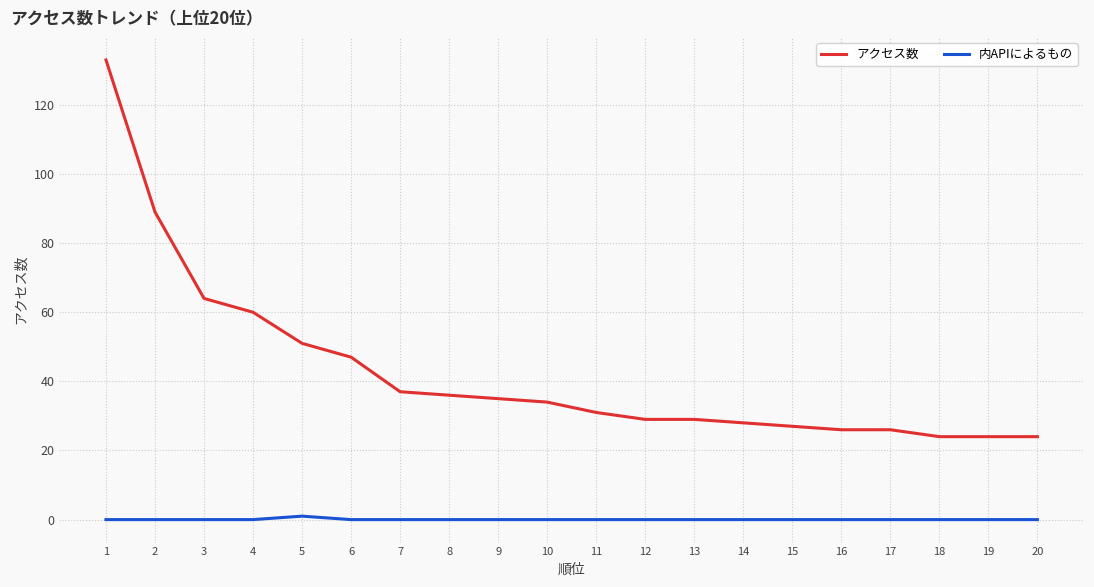

Is this an area chart (filled region under the line)?

No